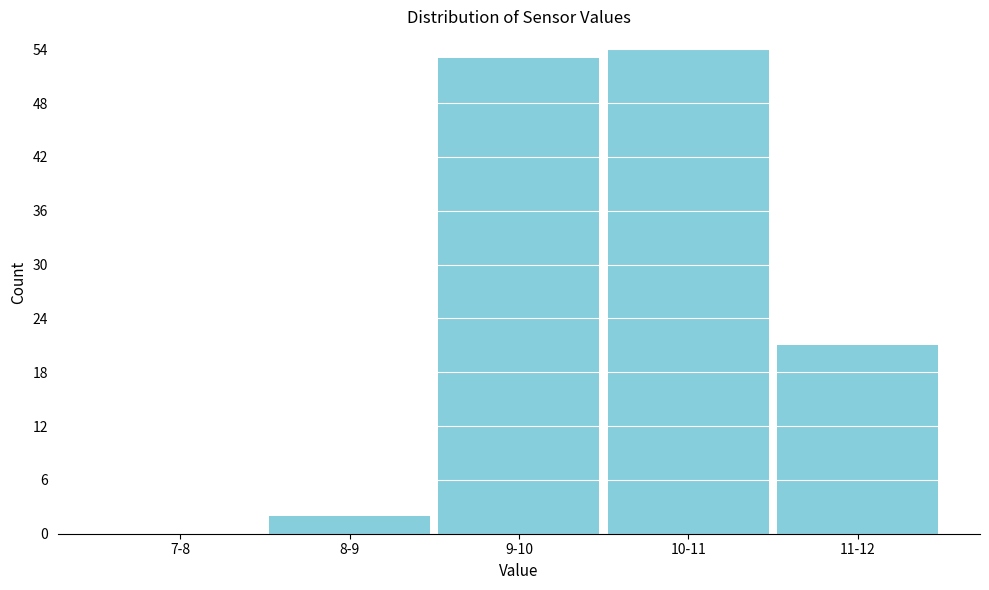

Reading left to right, what are all the values shown in this chart?

7-8=0	8-9=2	9-10=53	10-11=54	11-12=21